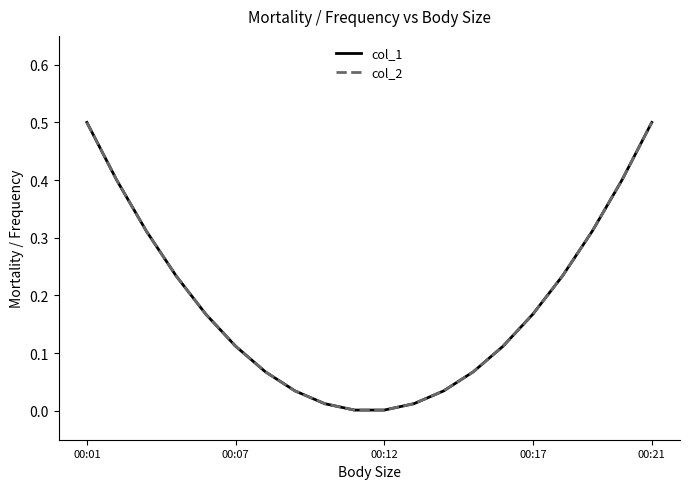

Reading left to right, what are all the values shown in this chart?

col_1: 0.5	0.4	0.3	0.2	0.2	0.1	0.1	0.0	0.0	0.0	0.0	0.0	0.0	0.1	0.1	0.2	0.2	0.3	0.4	0.5
col_2: 0.5	0.4	0.3	0.2	0.2	0.1	0.1	0.0	0.0	0.0	0.0	0.0	0.0	0.1	0.1	0.2	0.2	0.3	0.4	0.5